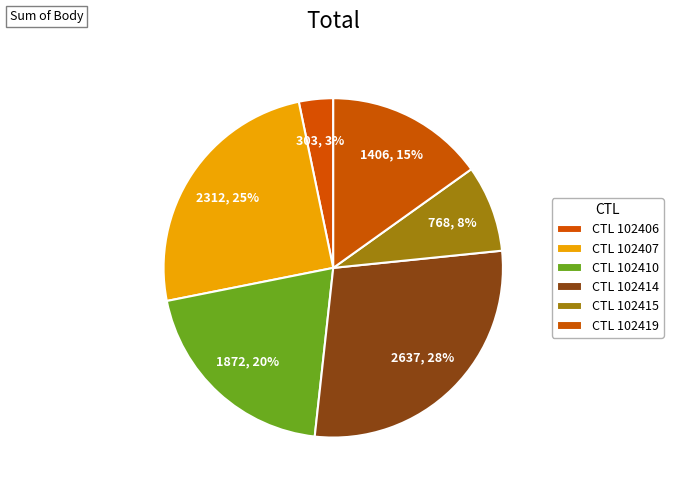

How many slices are in this pie chart?

6